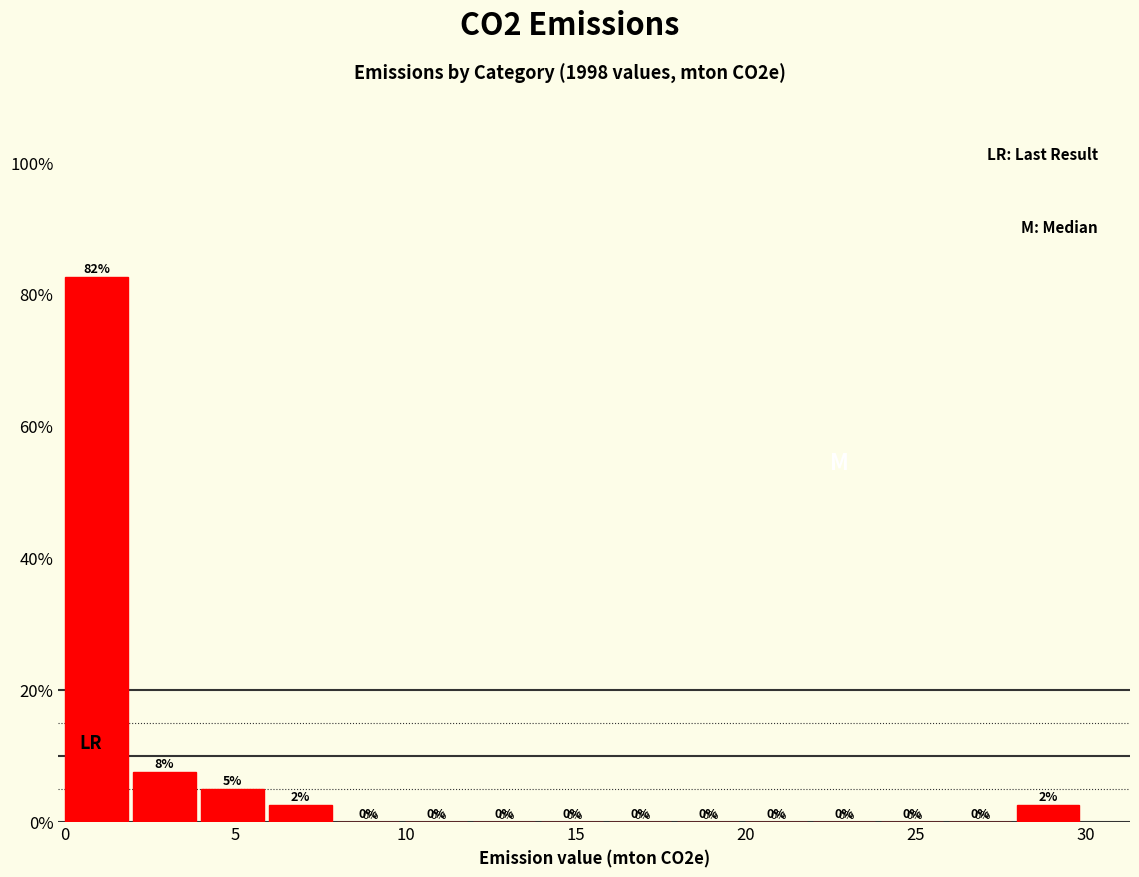

Around what value on the x-axis is the tallest bar? Give the approximate position of its centre, as read against the axis.

1.0